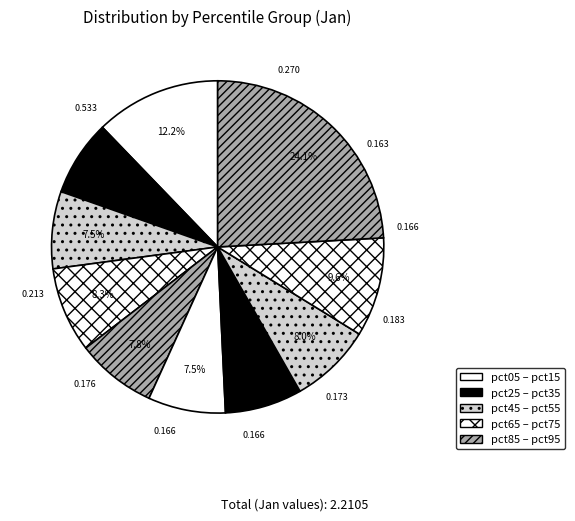

To the nearest percent, what is the average slice percentage?

10%